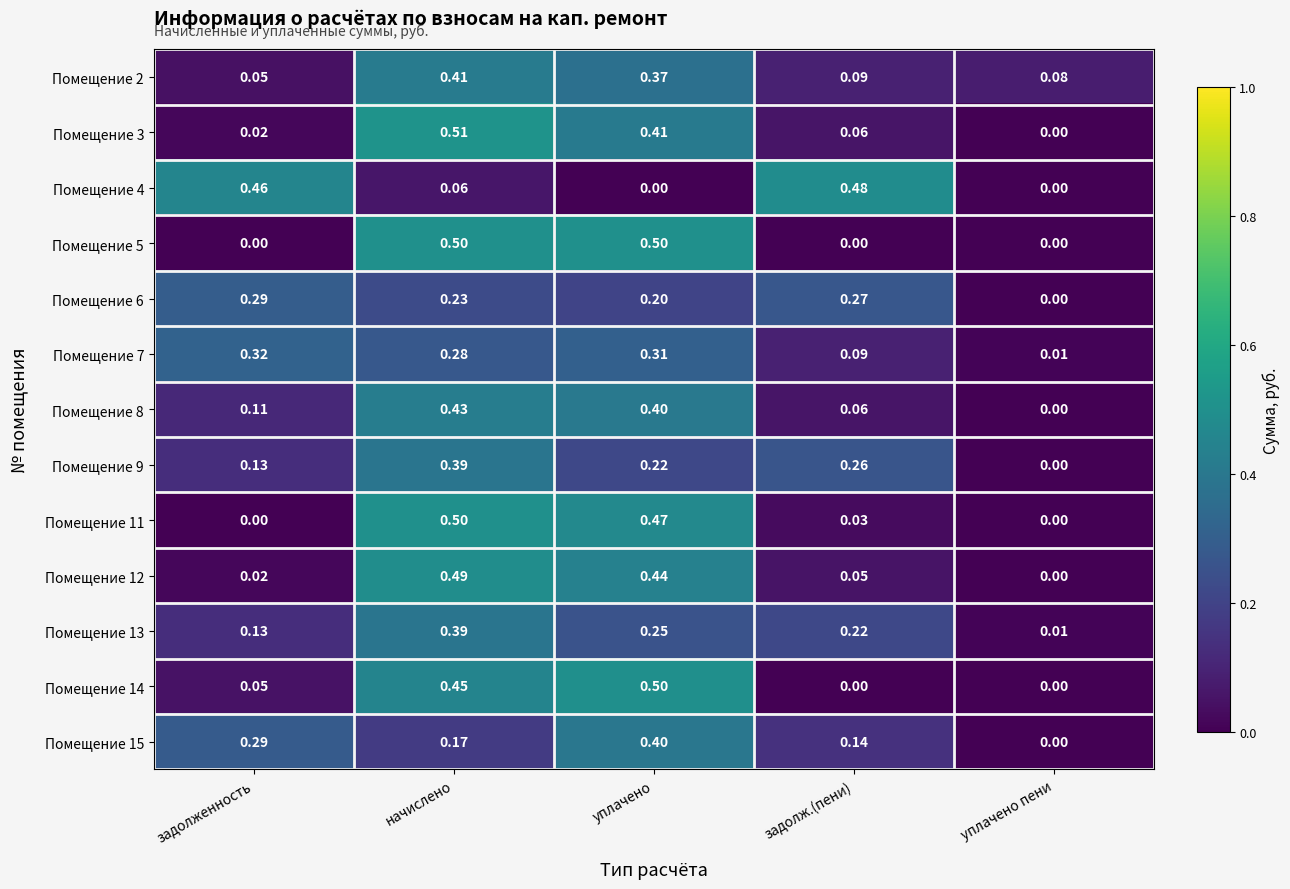

Which series has the largest range (max minus min)?

Помещение 3